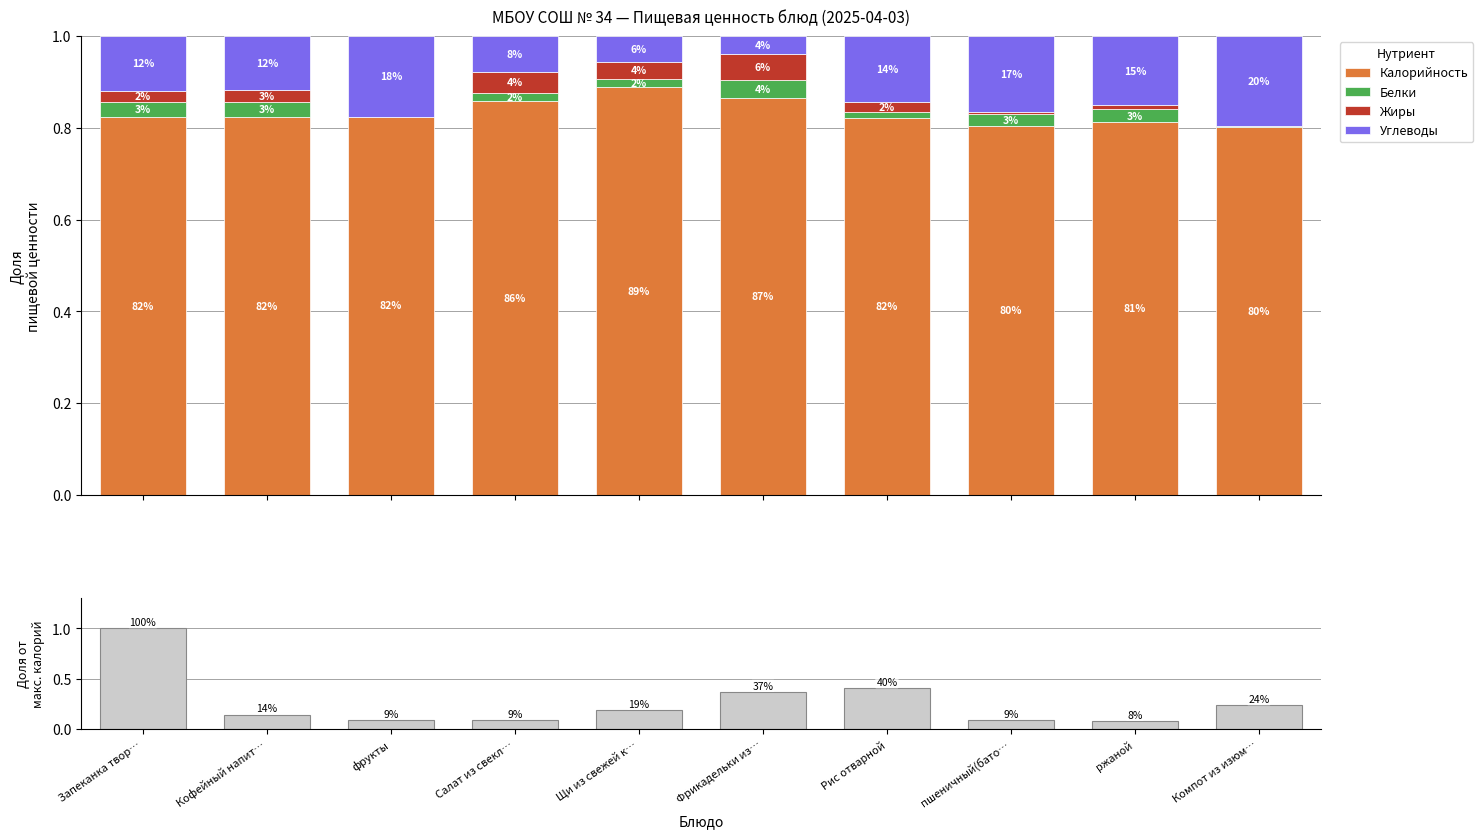

At how many categories does at least one series exceed 0?

10